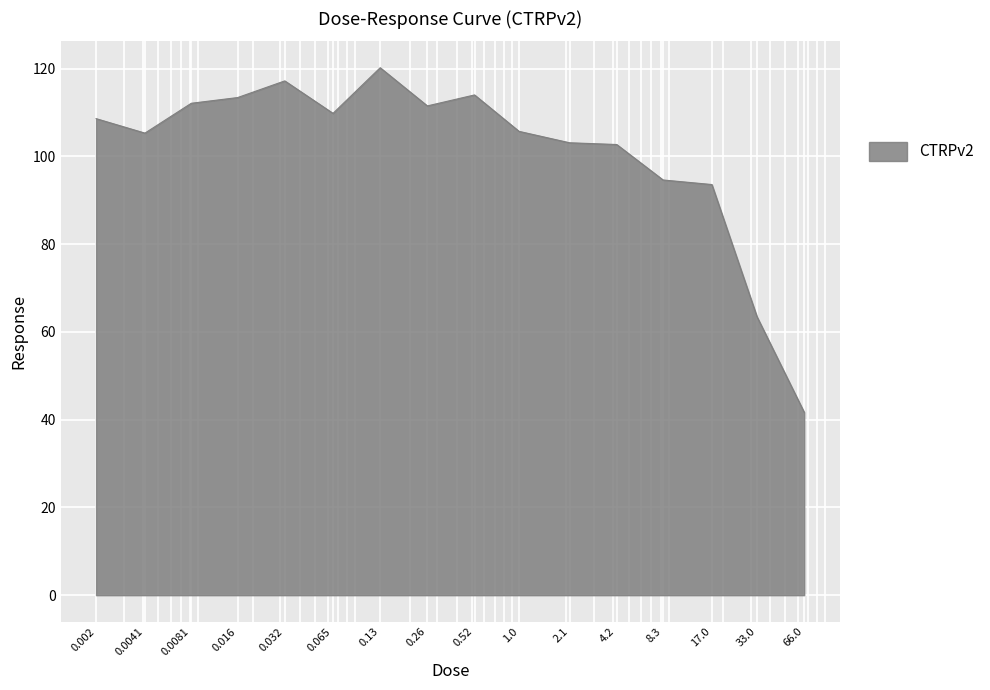

What is the smallest value displayed?

41.7